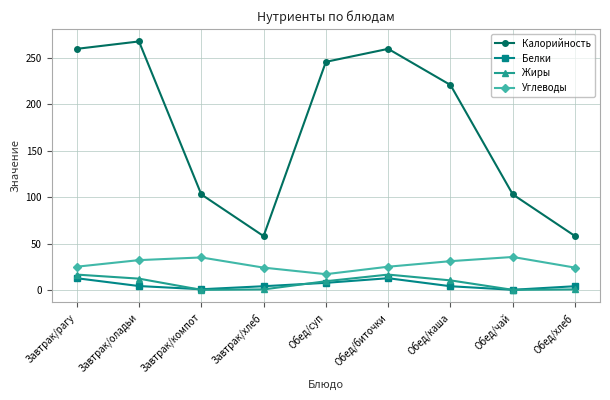

What is the spread (max minus min) of values at Обед/суп?

238.4